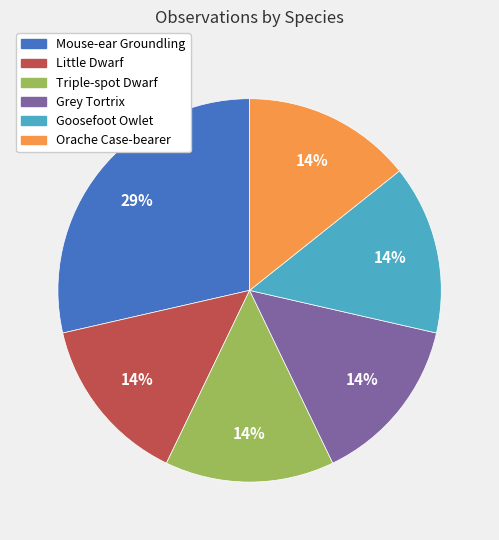

Approximately how many times larger is the value at Goosefoot Owlet compared to Orache Case-bearer?

1.0